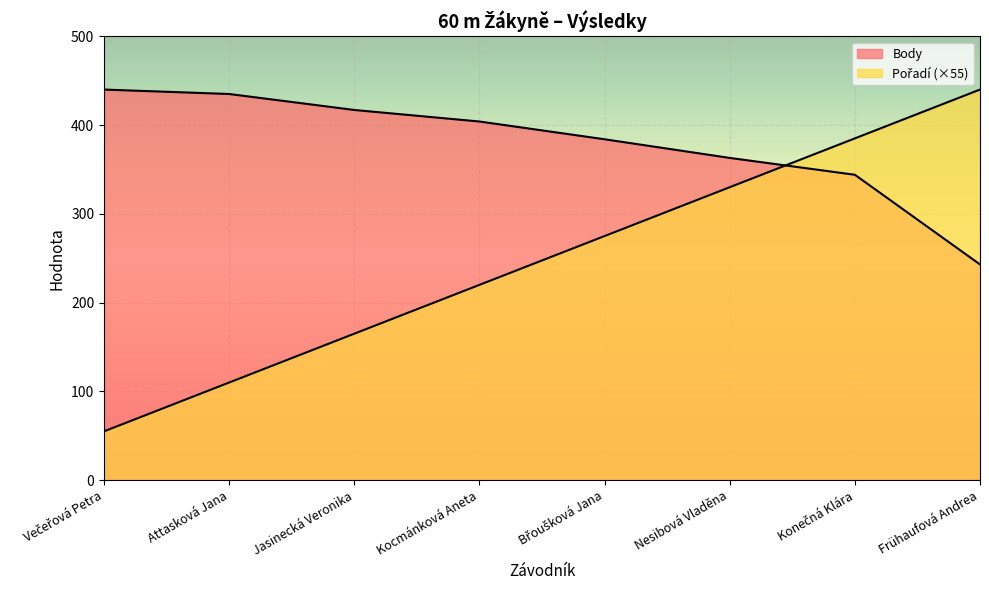

True or false: Pořadí and Body intersect in this chart.

True